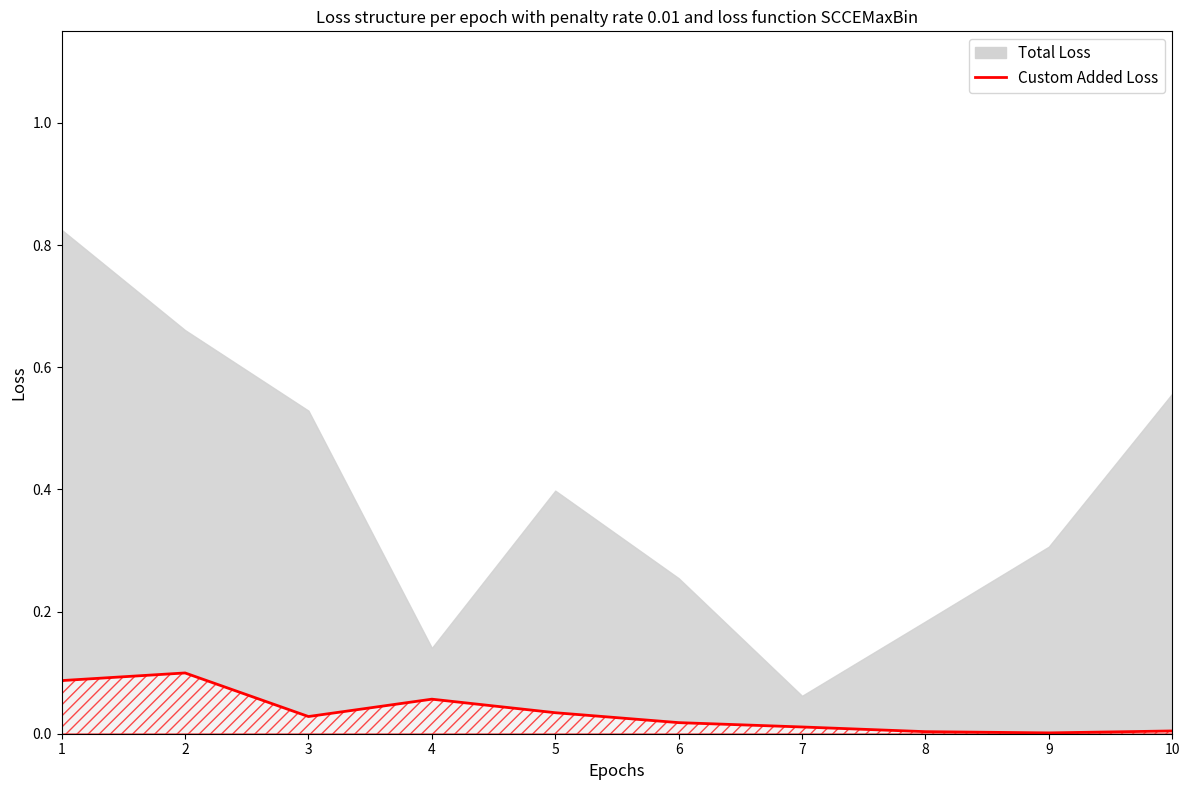

Is it true that the value at 5 is 0.0?

False